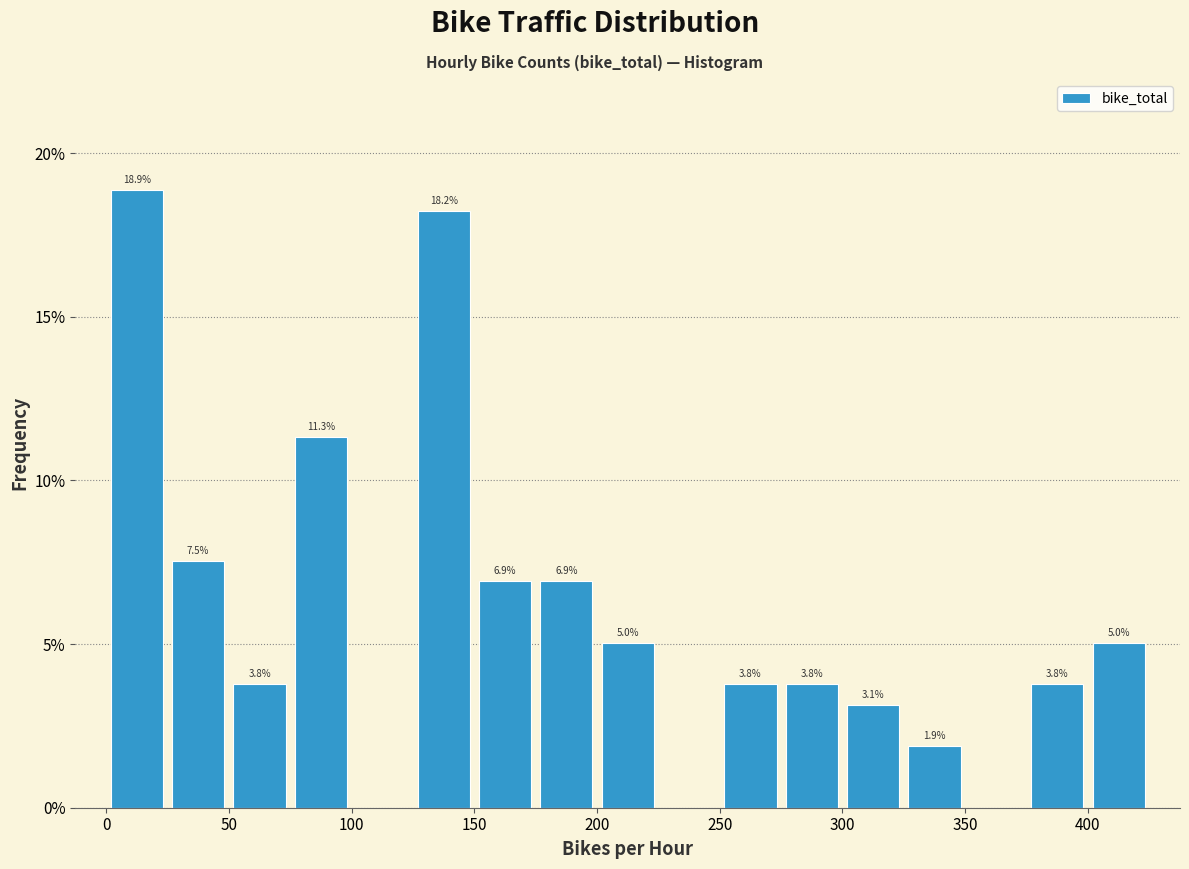

Which range on the x-axis has the tallest bar?

0 to 25